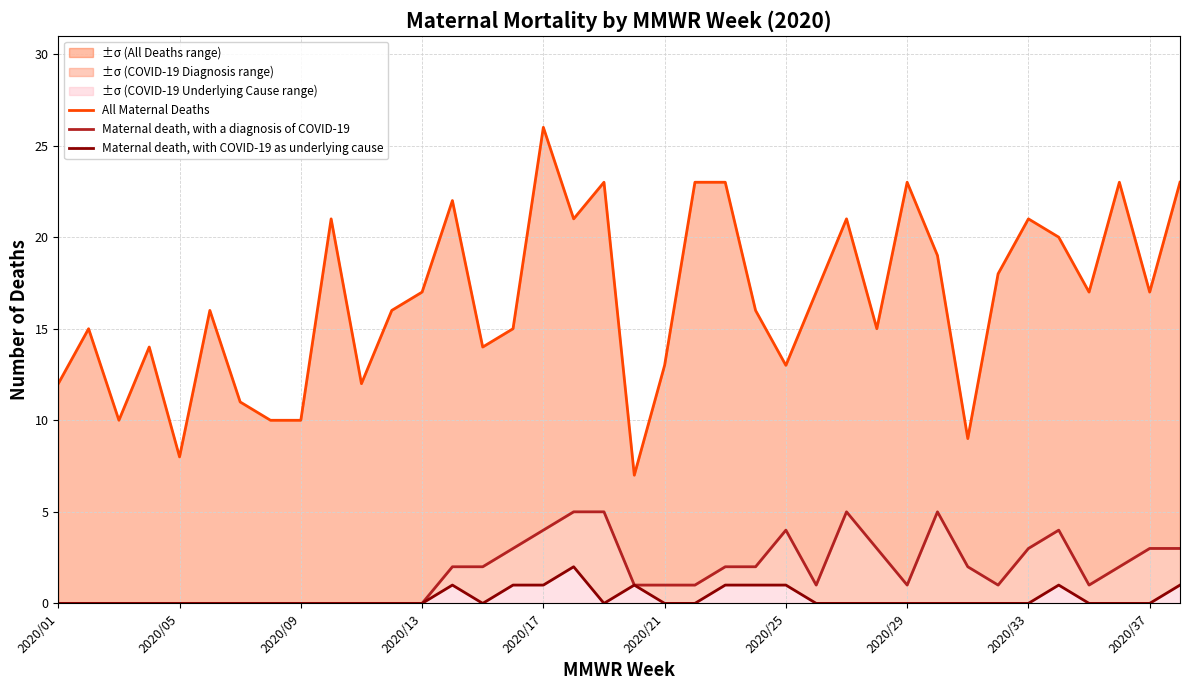

What is the value of the Maternal death, with a diagnosis of COVID-19 point at the 14th from the left?

2